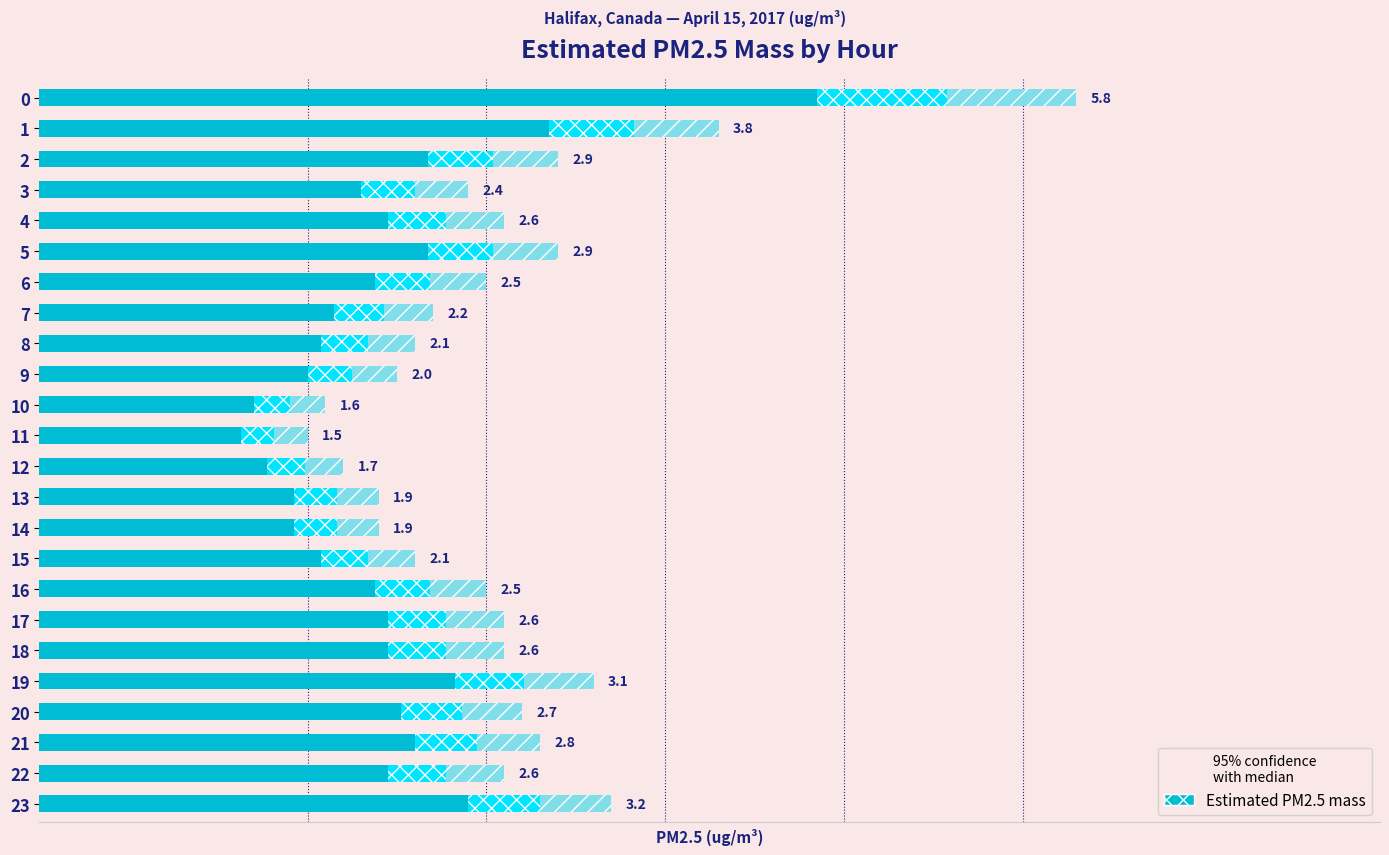

Are the bars horizontal?

Yes